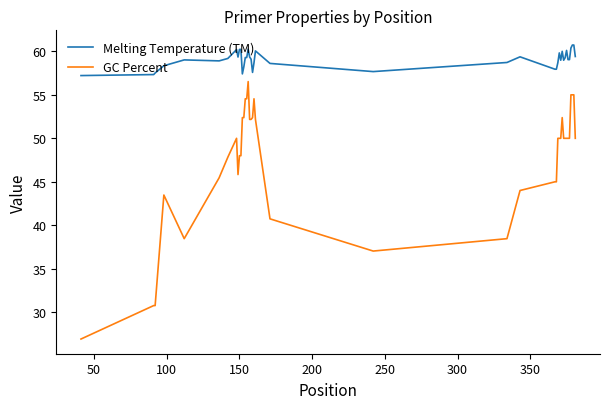

Which series has the largest range (max minus min)?

GC Percent